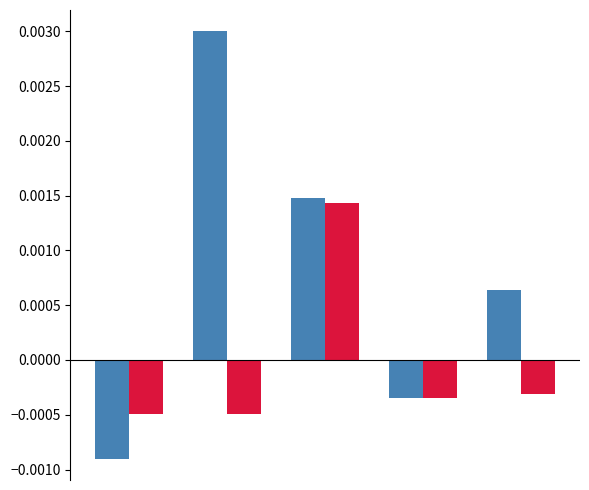

Is it true that EUR equals 0.0 at 4?

False